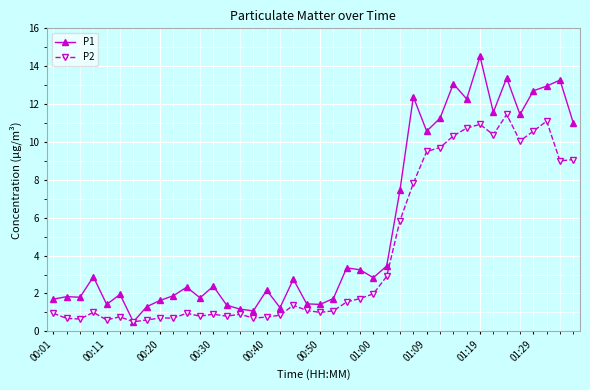

Which series has the largest range (max minus min)?

P1